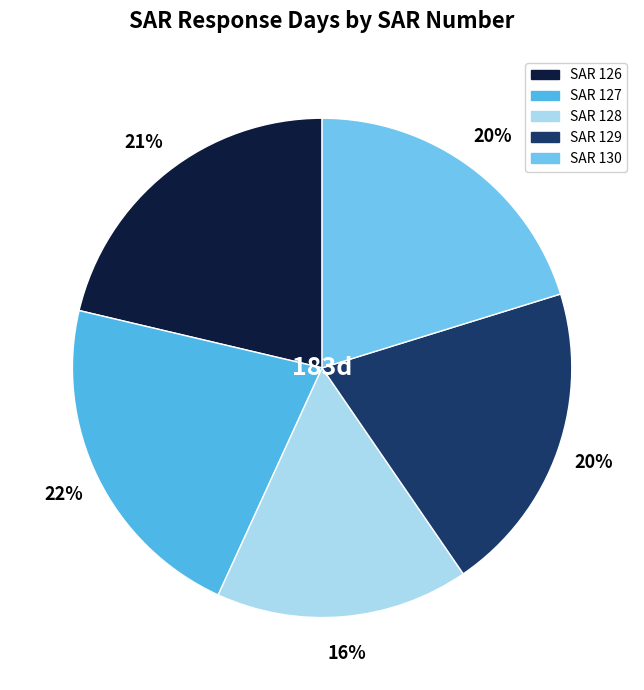

Count the number of slices in the pie.

5